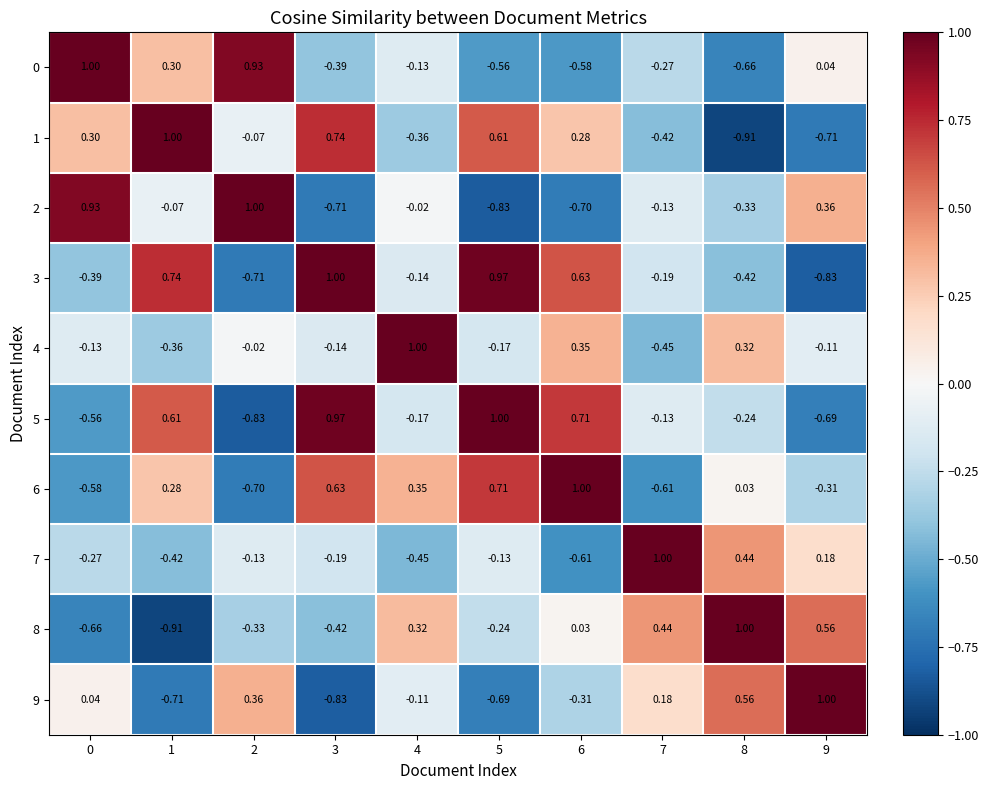

What is the spread (max minus min) of values at 7?

1.6